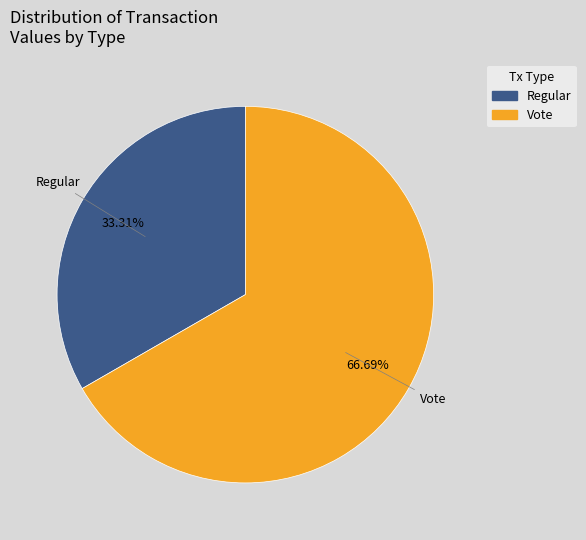

Does any single category account for the majority?

Yes